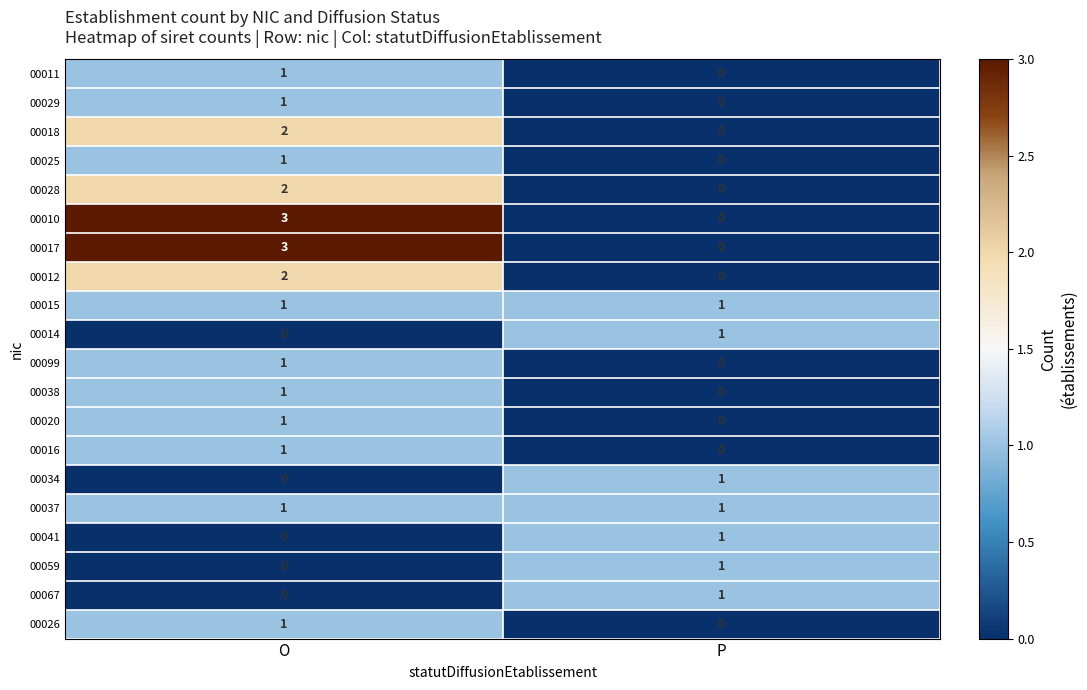

Where is 00034 nearest to the value 0?

O